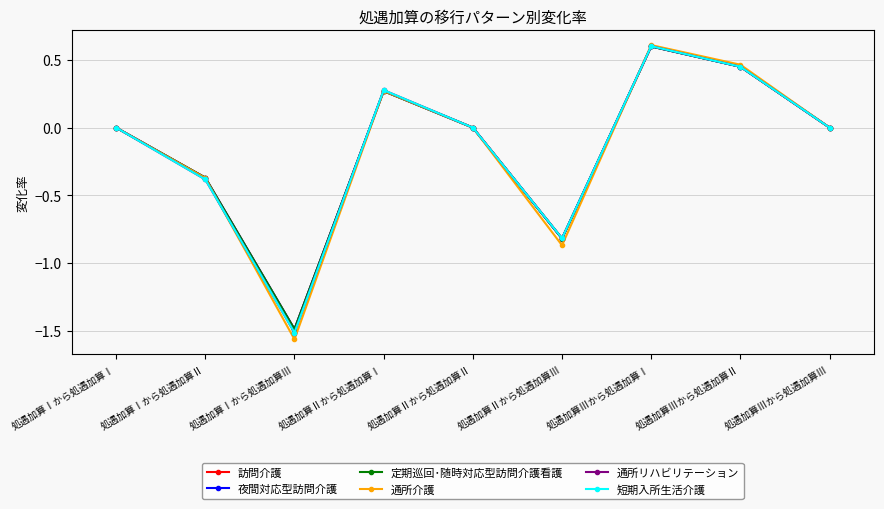

Count the number of categories in the chart.

9